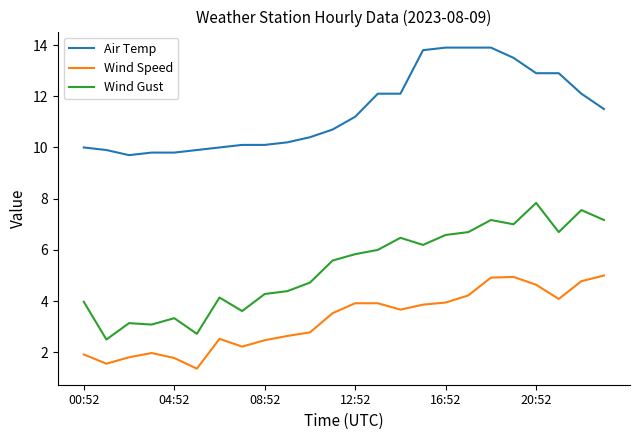

What is the maximum value shown in the chart?

13.9